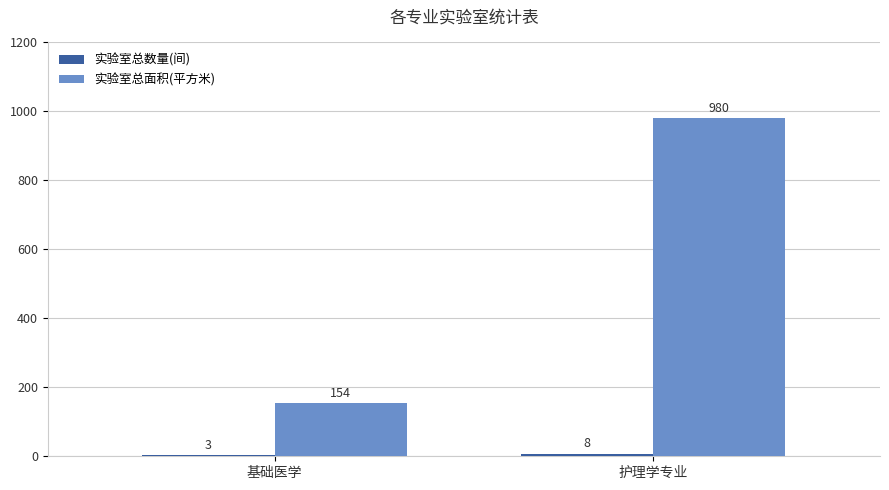

Which series has the largest total across all categories?

实验室总面积(平方米)